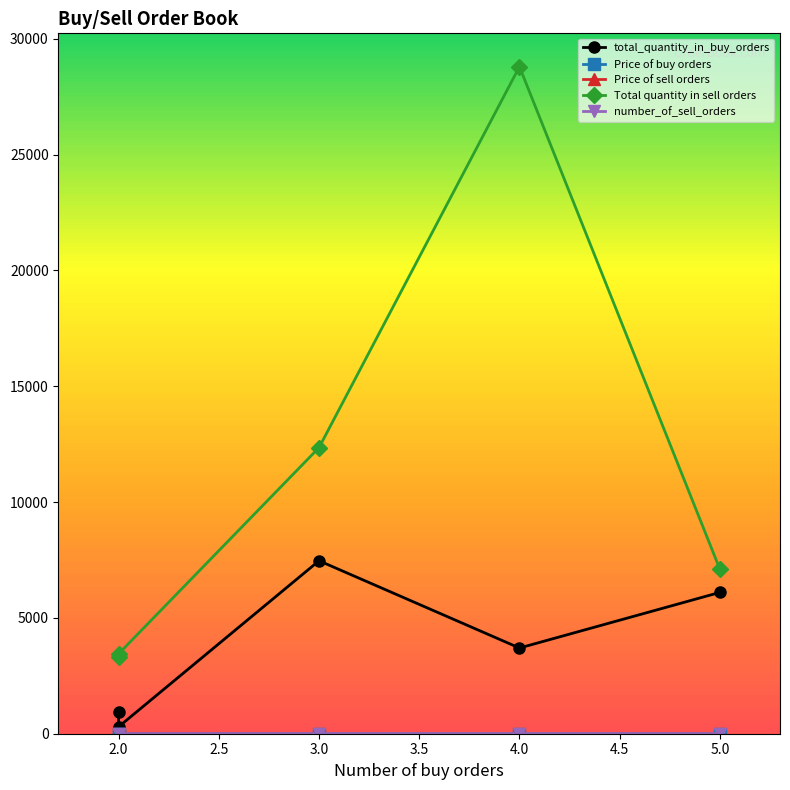

What is the lowest value of the number_of_sell_orders series?

2.0